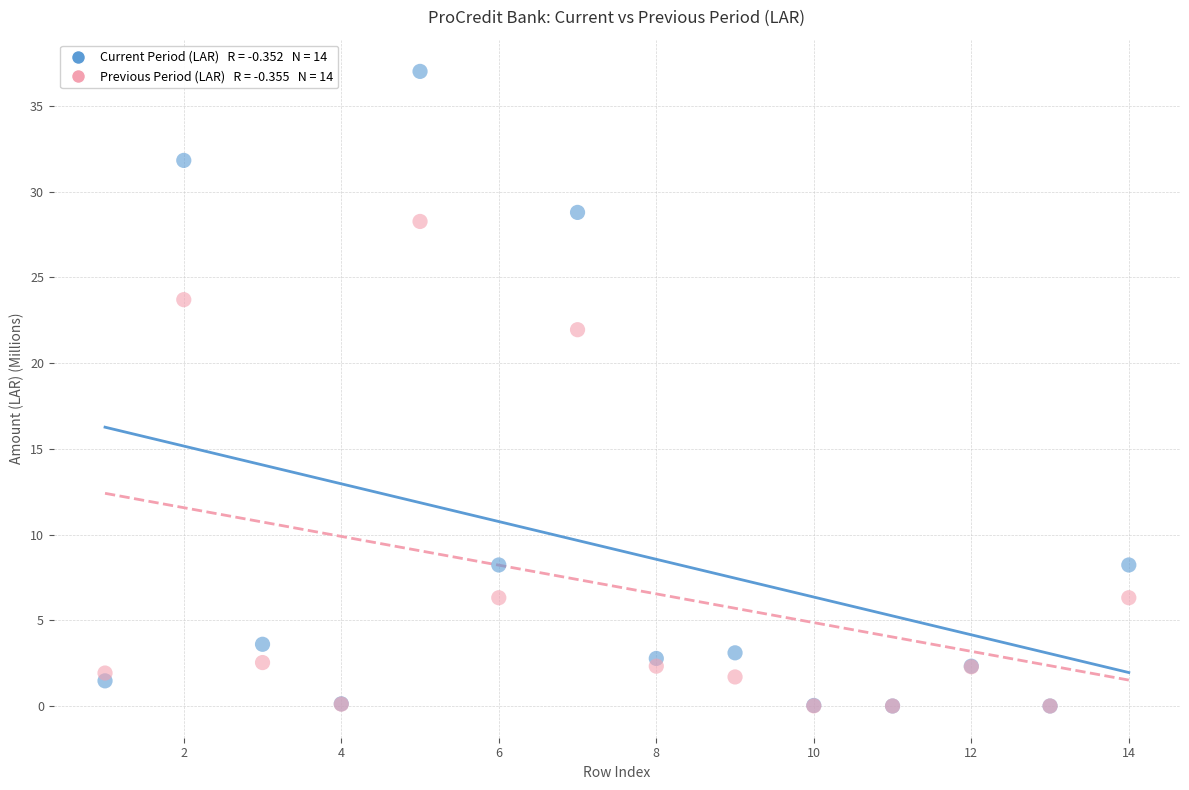

Across all series, what Y value is closest to 18?

21.9